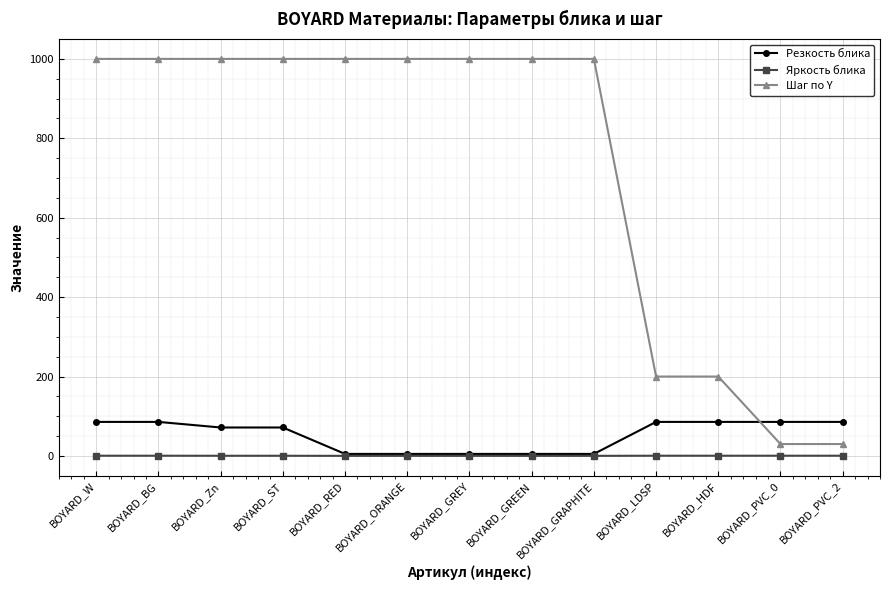

How many lines are shown in the chart?

3